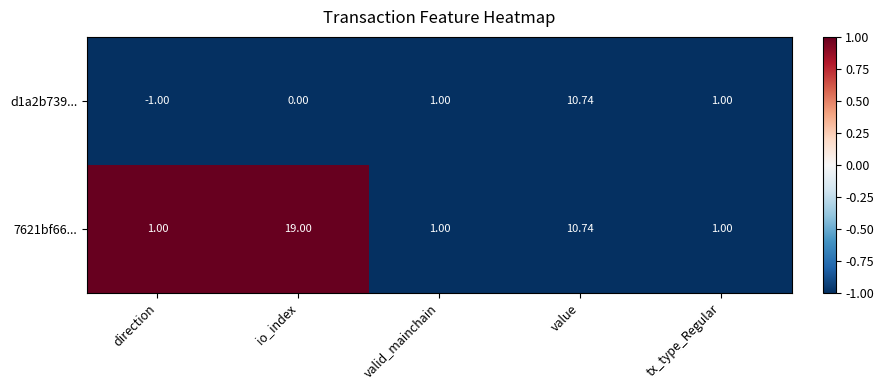

Rank the series at io_index from lowest to highest value.

d1a2b739..., 7621bf66...